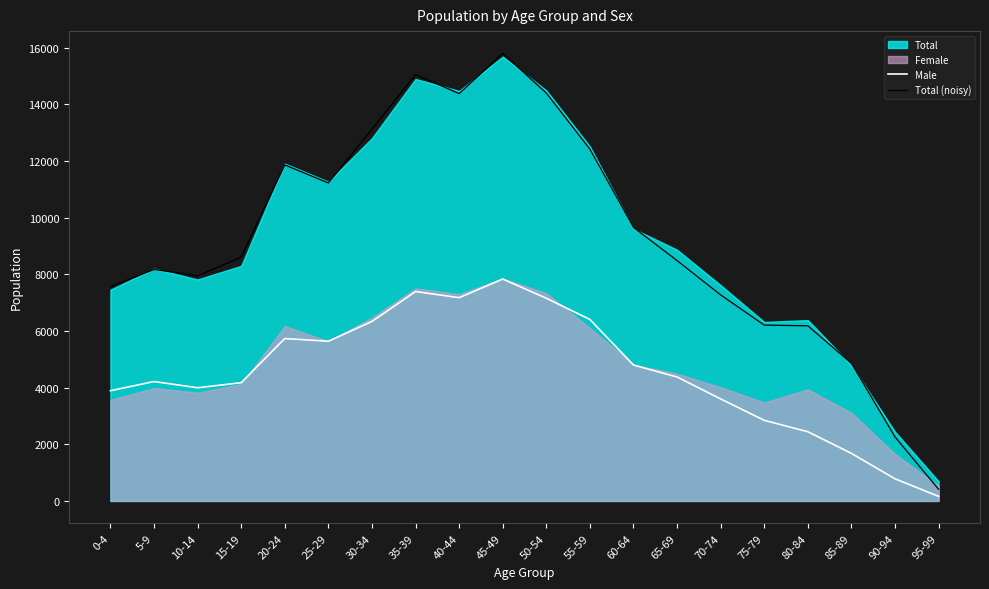

What is the sum of all Total (noisy) values?

185798.8